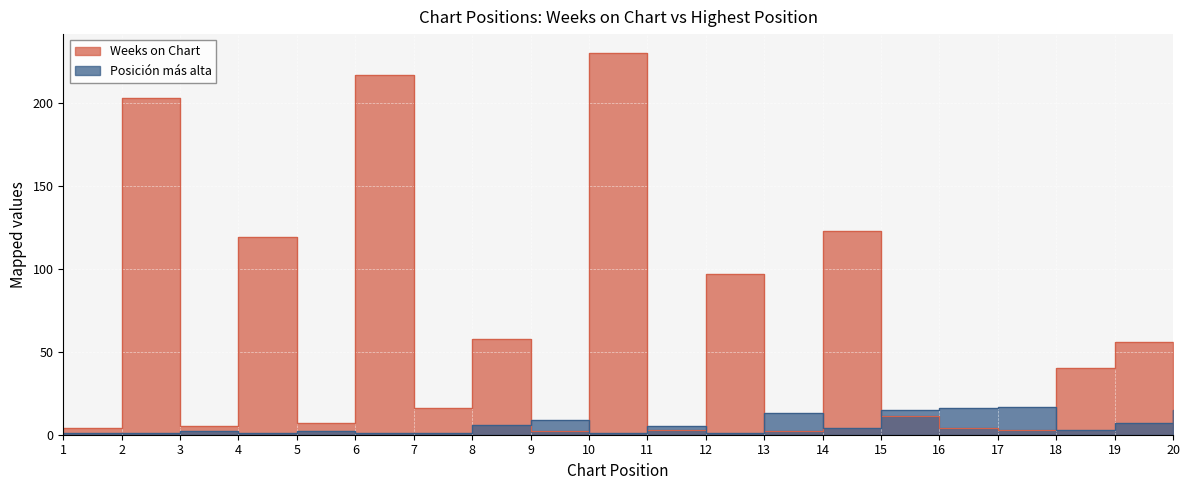

Where does the Weeks on Chart series first go above 16?

2